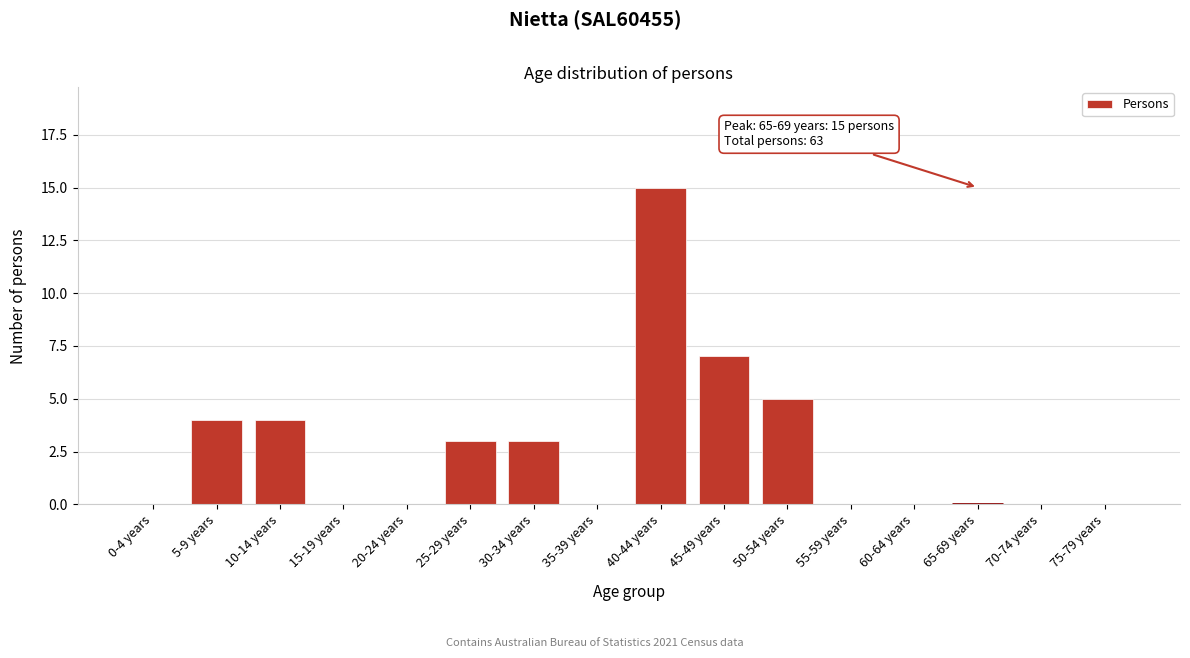

Reading right to left, transcribe all the data shown in this chart.

75-79 years=0	70-74 years=0	65-69 years=0	60-64 years=0	55-59 years=0	50-54 years=5	45-49 years=7	40-44 years=15	35-39 years=0	30-34 years=3	25-29 years=3	20-24 years=0	15-19 years=0	10-14 years=4	5-9 years=4	0-4 years=0